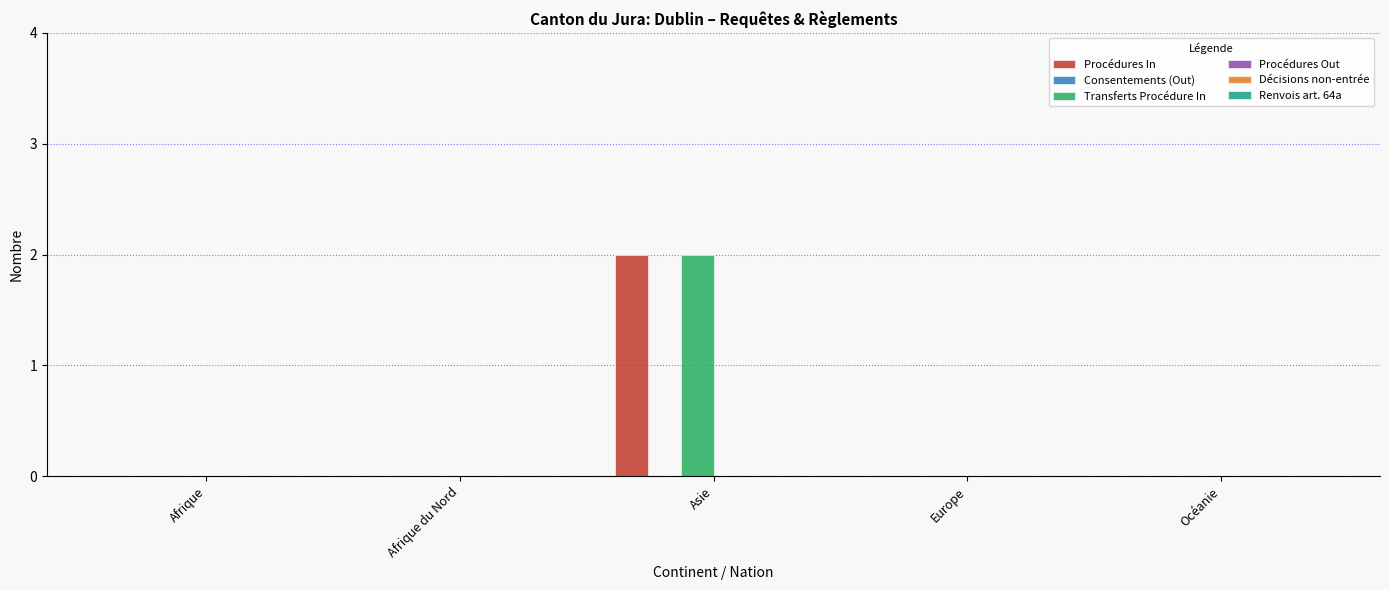

Reading left to right, what are all the values shown in this chart?

Procédures In: Afrique=0	Afrique du Nord=0	Asie=2	Europe=0	Océanie=0
Transferts Procédure In: Afrique=0	Afrique du Nord=0	Asie=2	Europe=0	Océanie=0